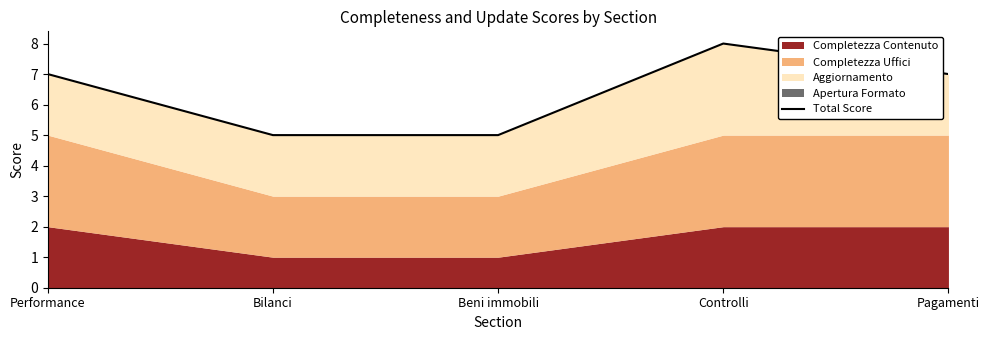

At which category does the chart reach its minimum across all series?

Bilanci